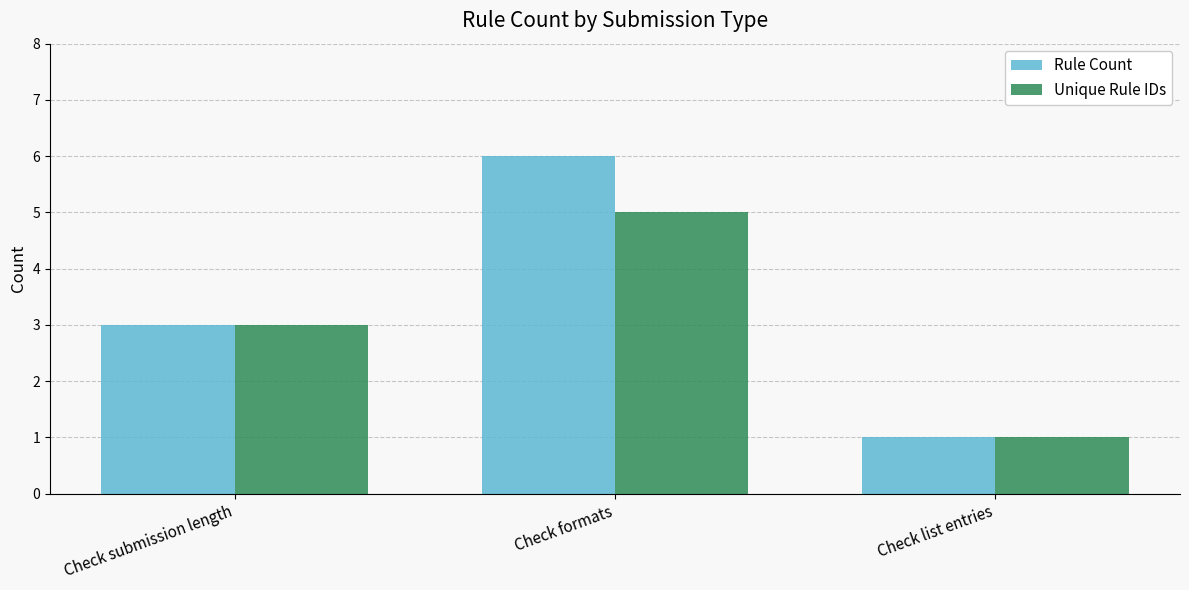

How many groups of bars are there?

3